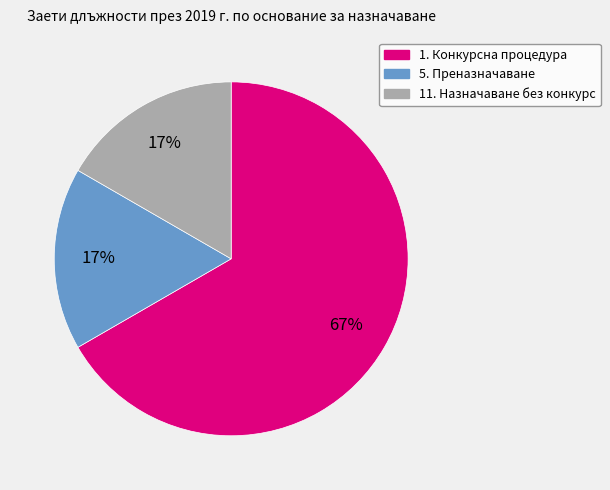

Does any single category account for the majority?

Yes